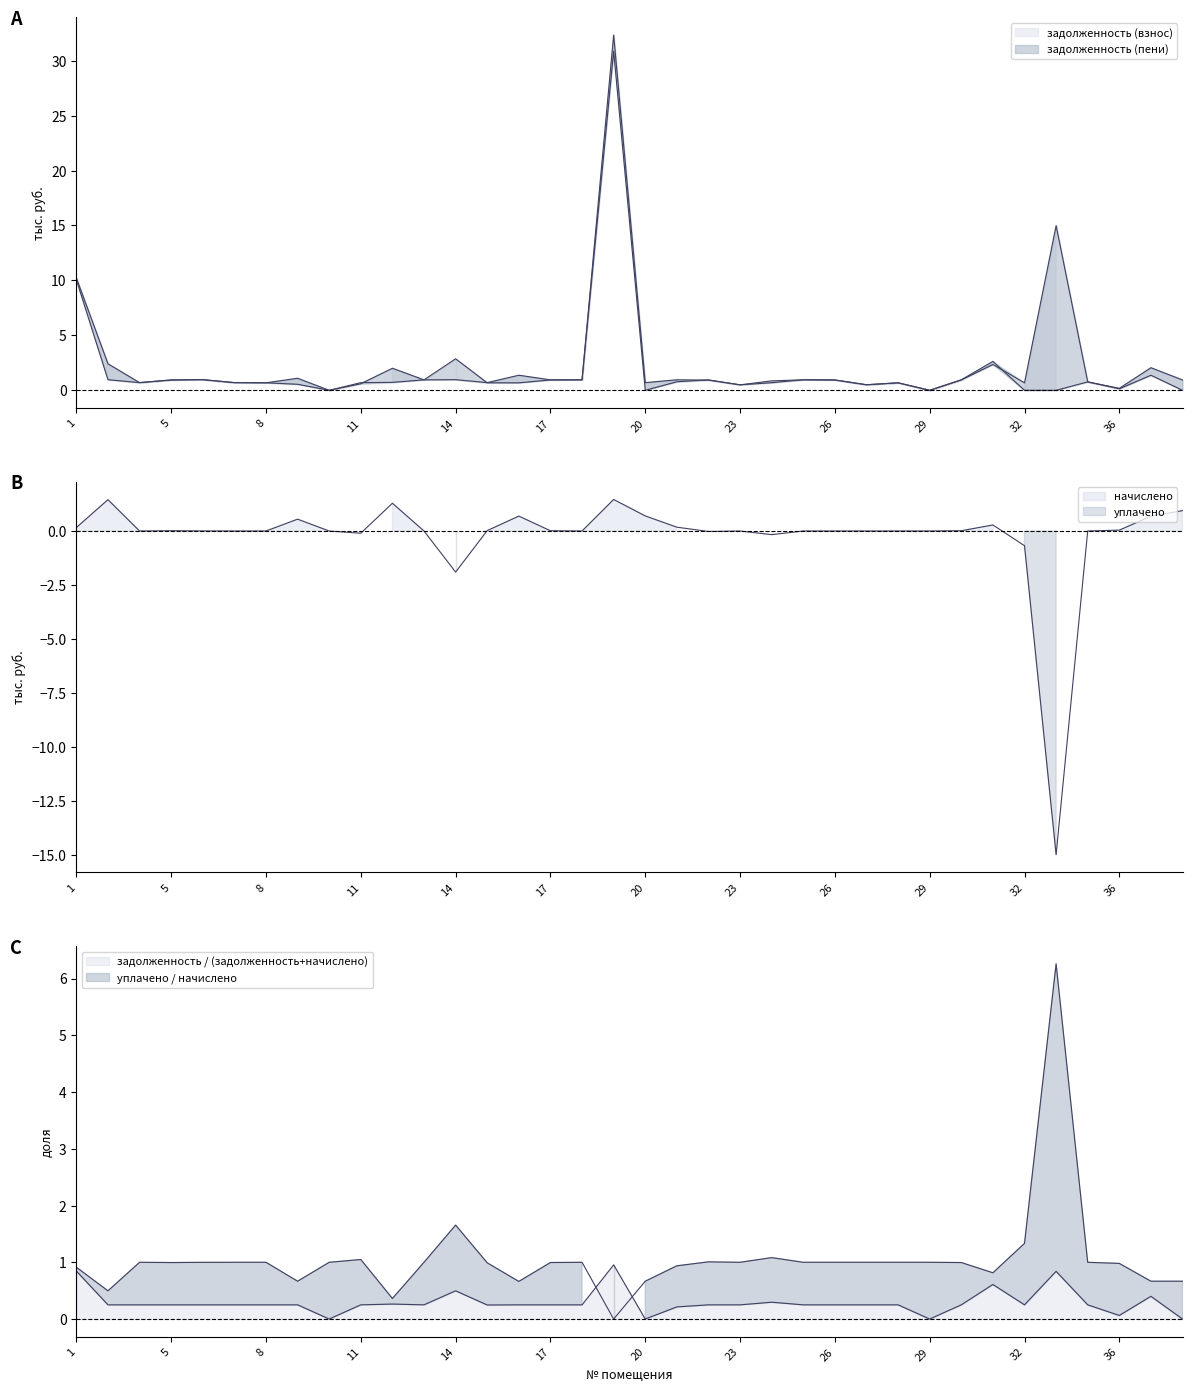

At how many categories does at least one series exceed 23?

1